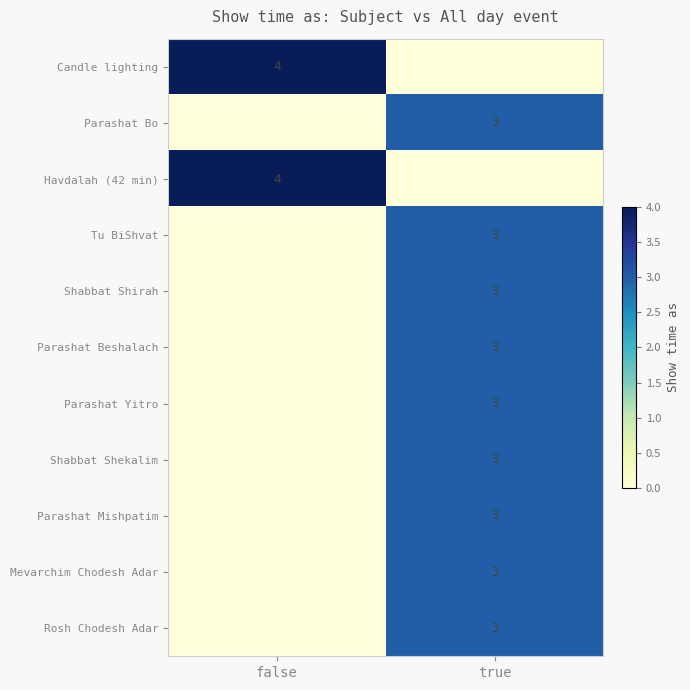

True or false: Parashat Beshalach has a value of 4 at true.

False